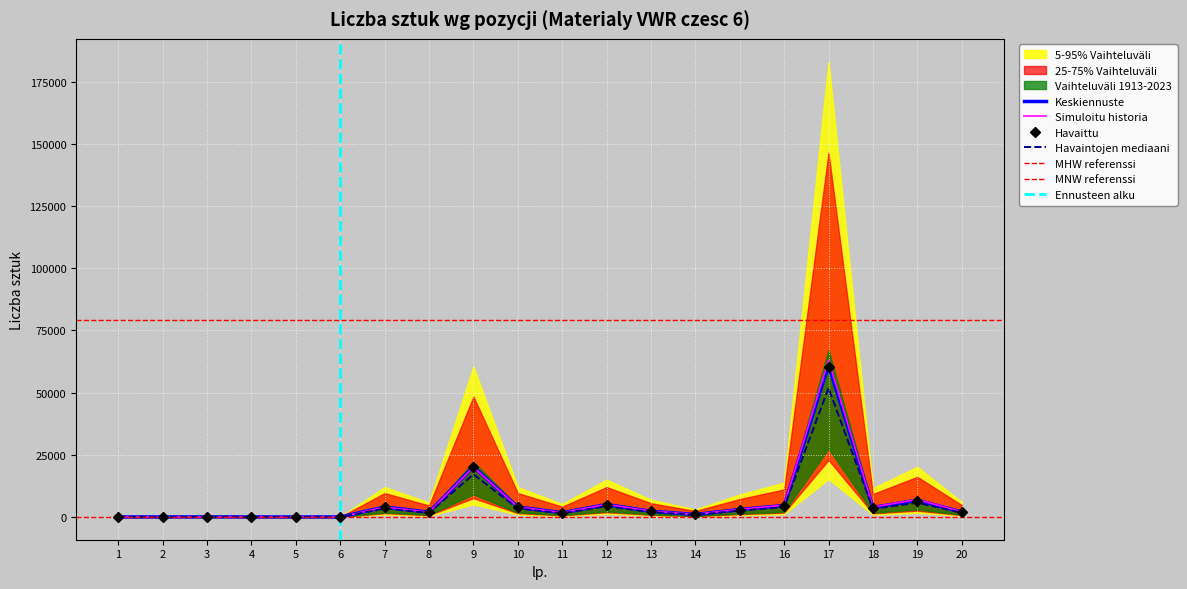

The value of Havaittu at 17 is 34357.0. True or false?

False